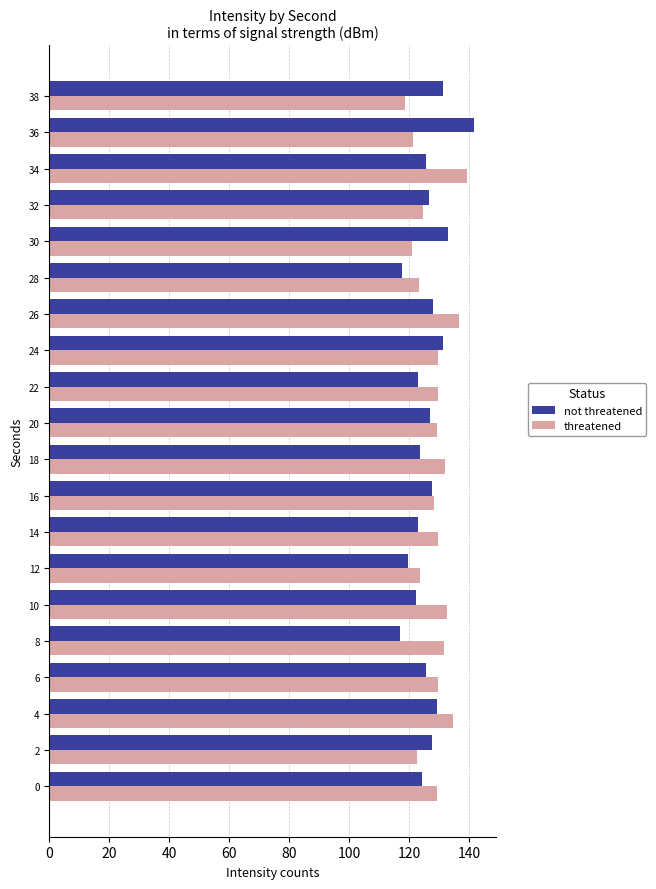

List the series in order of their peak value, lowest first.

threatened, not threatened